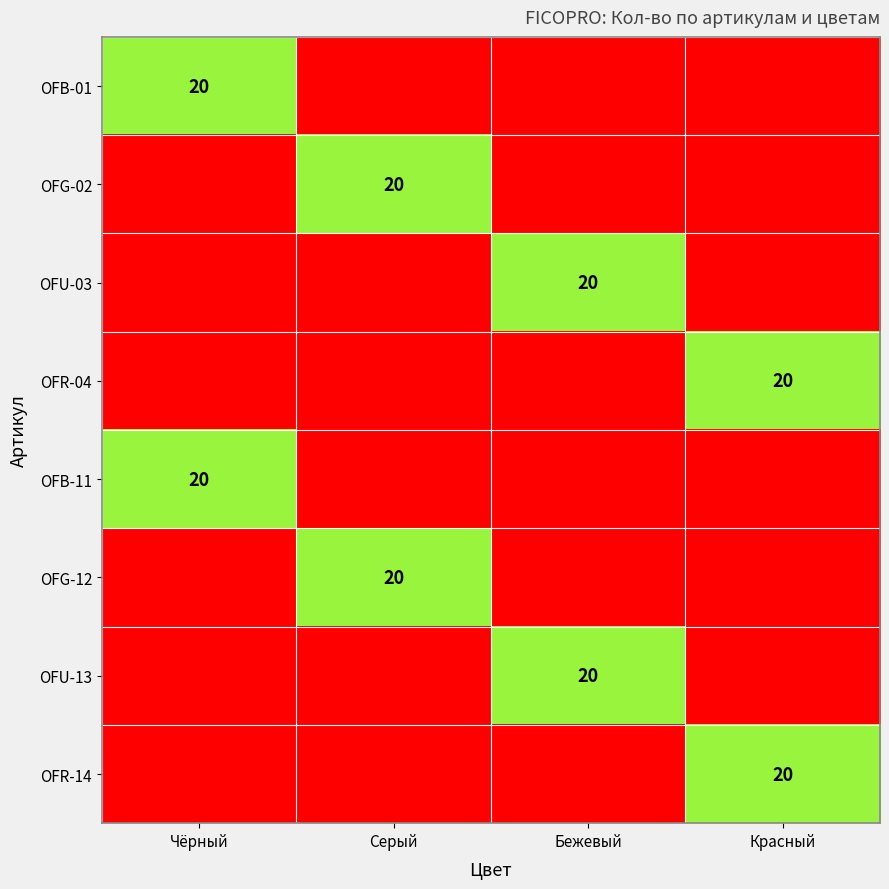

Is the value of OFU-13 at Красный greater than the value of OFB-01 at Серый?

No